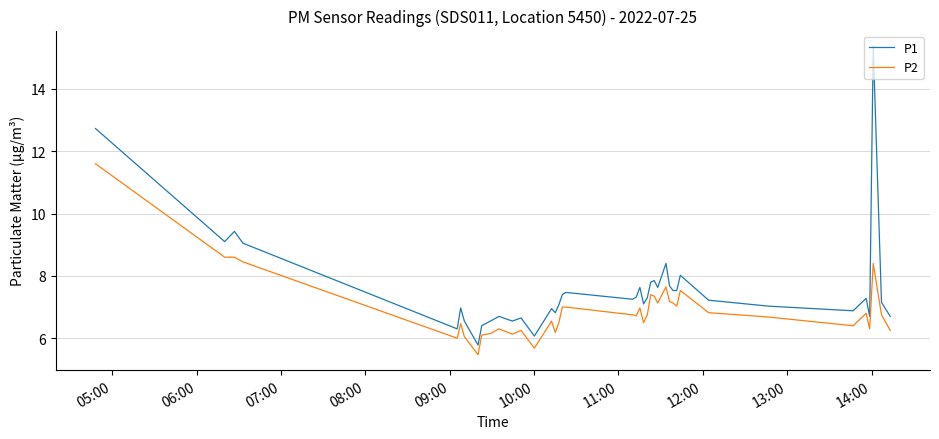

What is the lowest value of the P1 series?

5.8